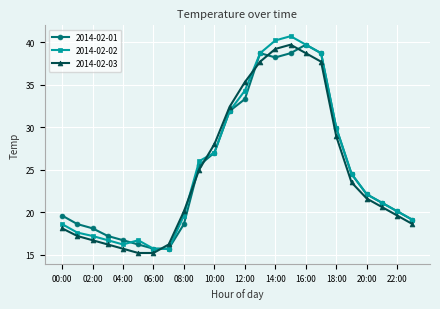

What is the value of the 2014-02-03 point at the 8th from the left?

16.2